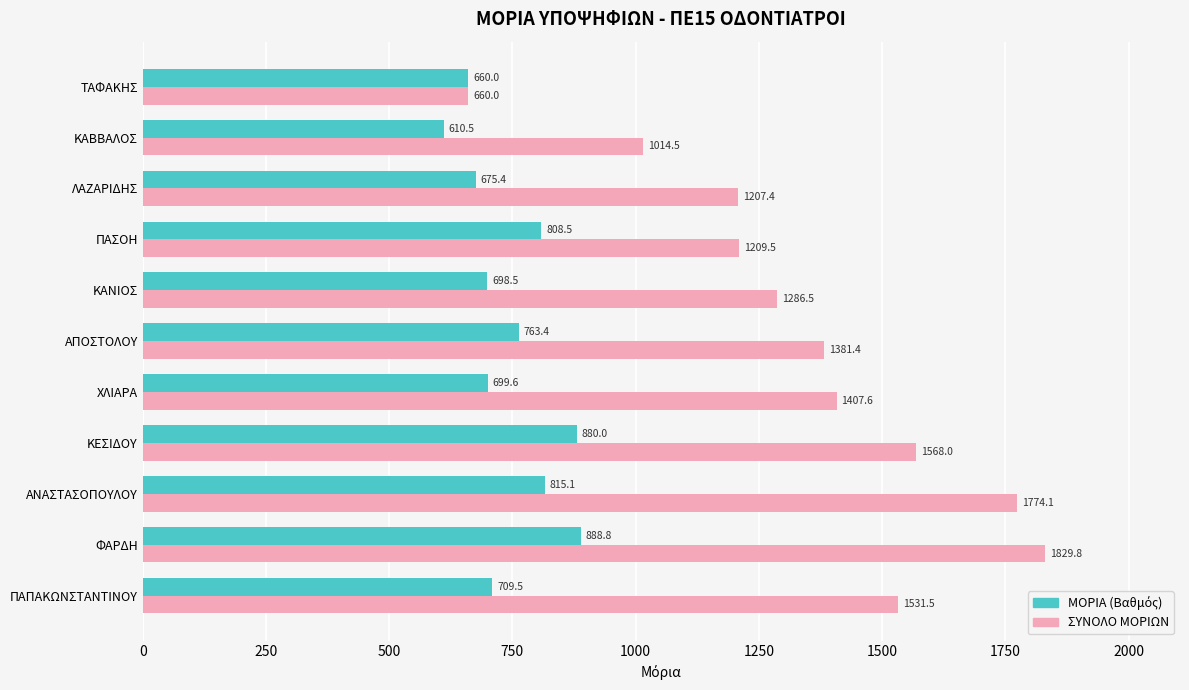

What is the greatest value displayed?

1829.8